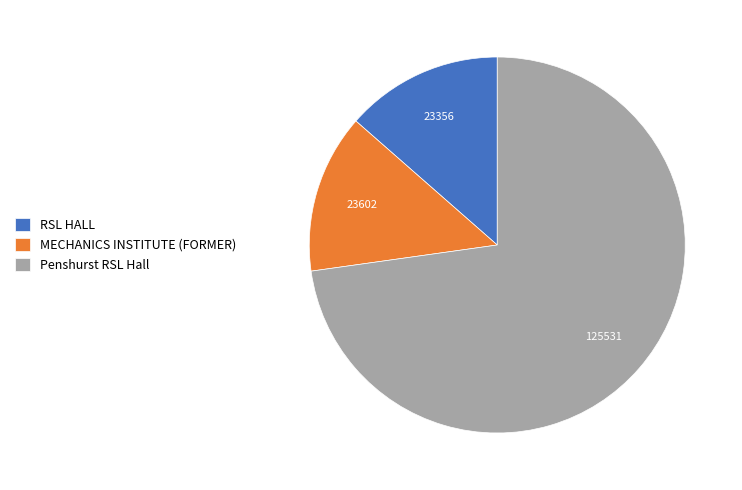

Is Penshurst RSL Hall the majority of the pie?

Yes